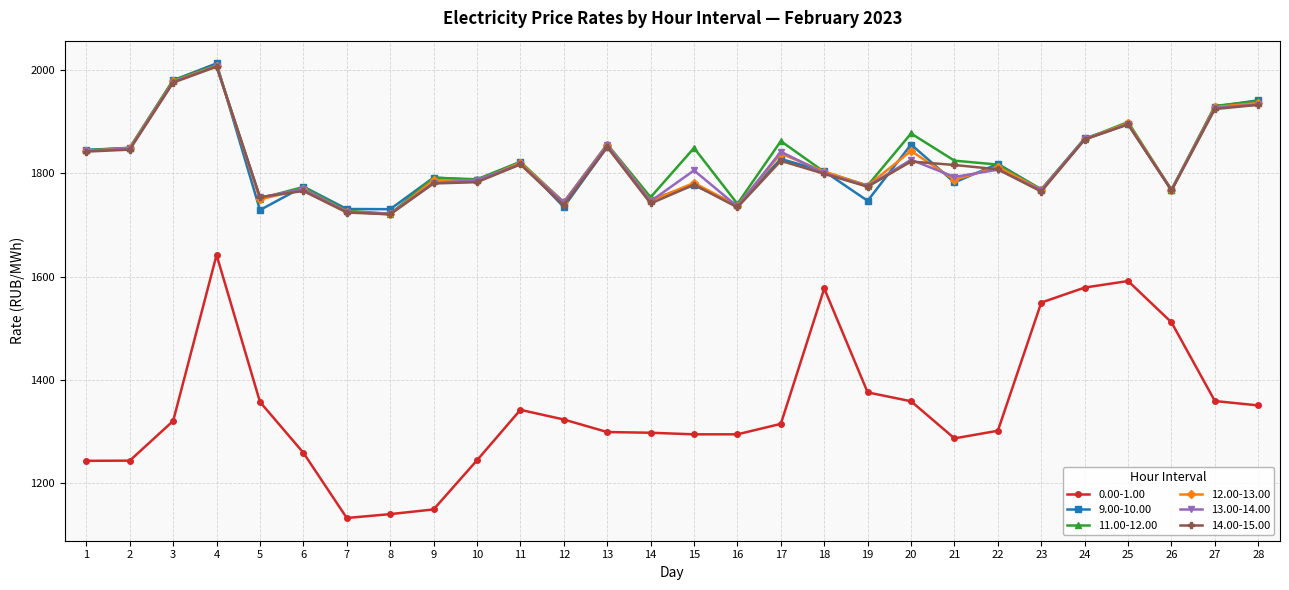

What is the difference between the second highest and second lowest values in the 12.00-13.00 series?

252.1